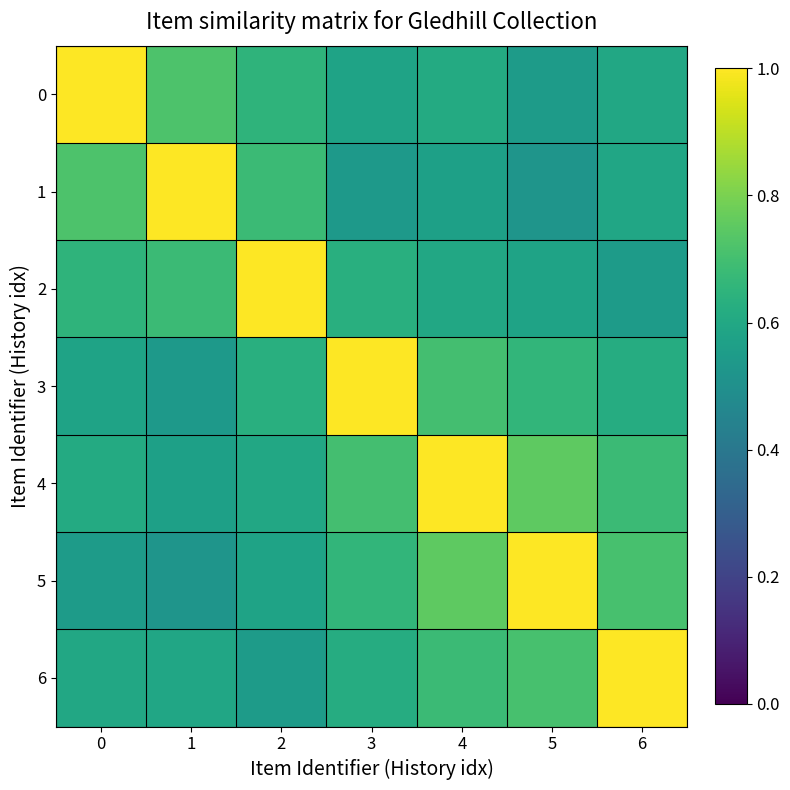

At which category is the sum across all series the highest?

4